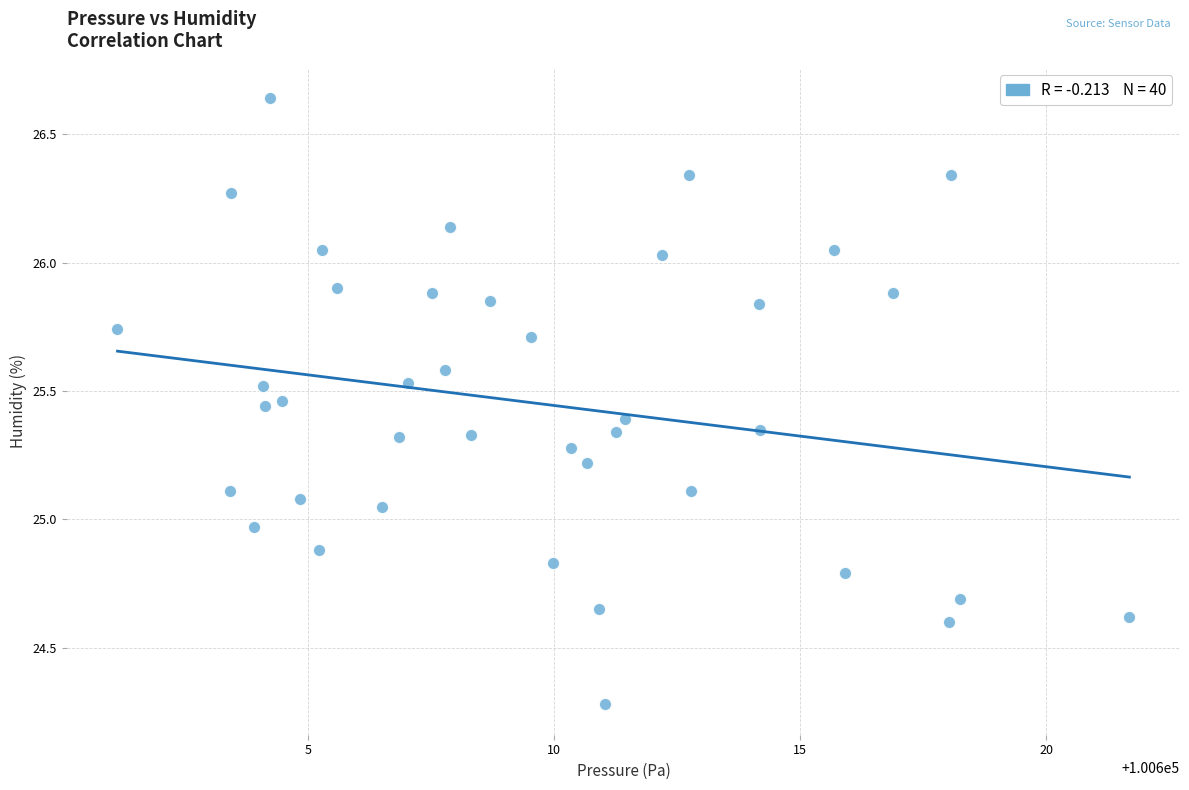

What is the range of Y values (max minus min)?

2.4